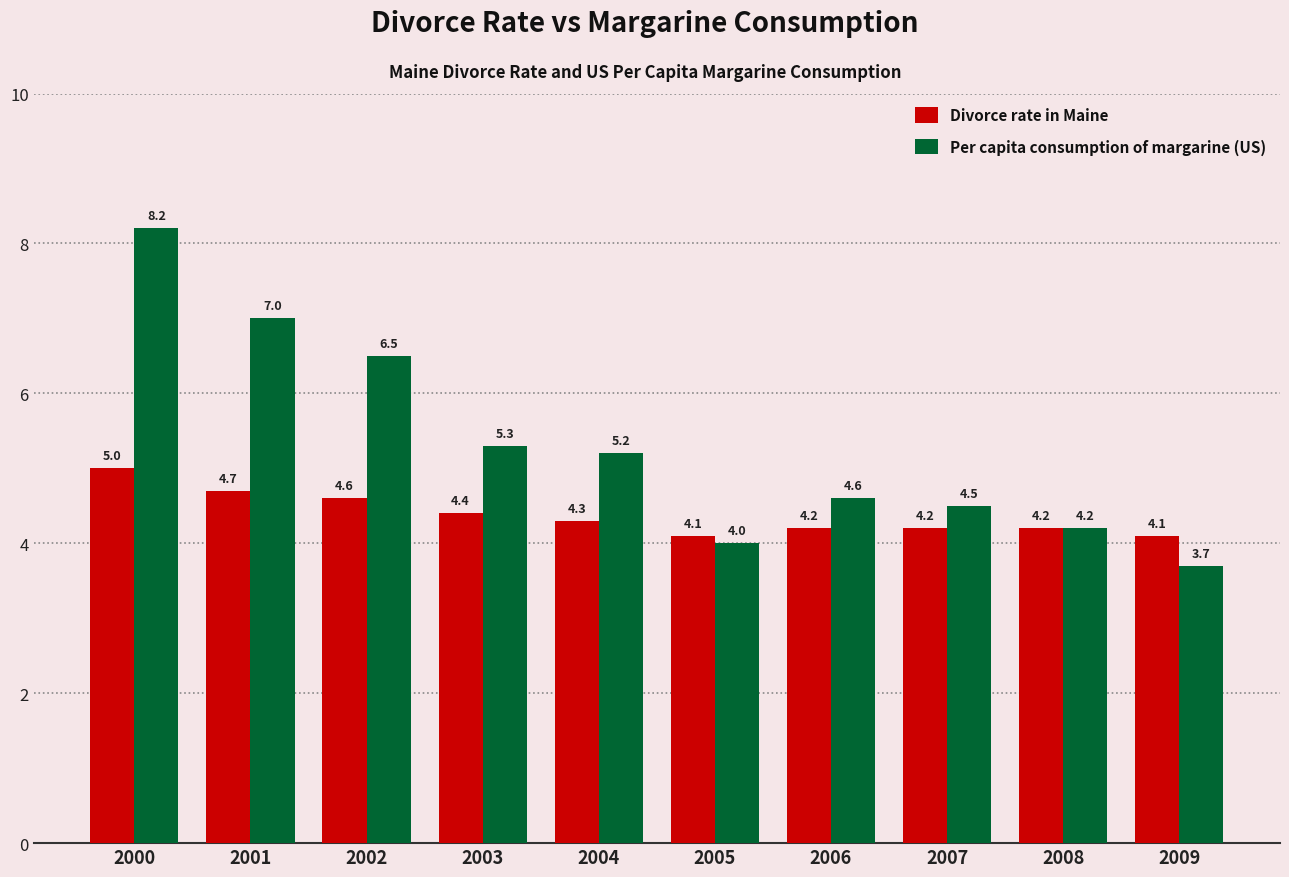

Count the number of categories in the chart.

10